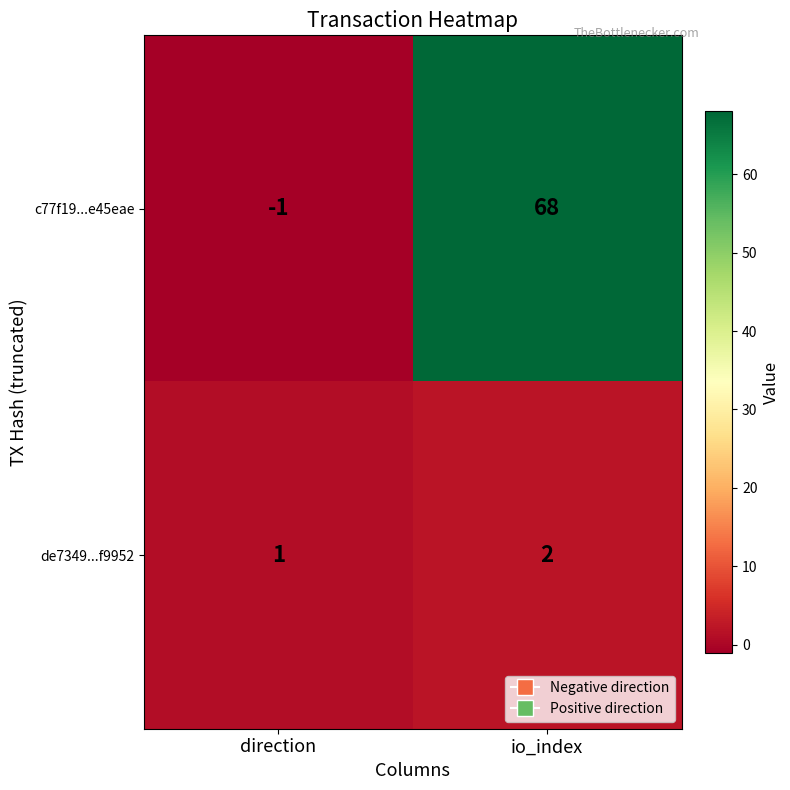

Which series has the largest total across all categories?

c77f19...e45eae